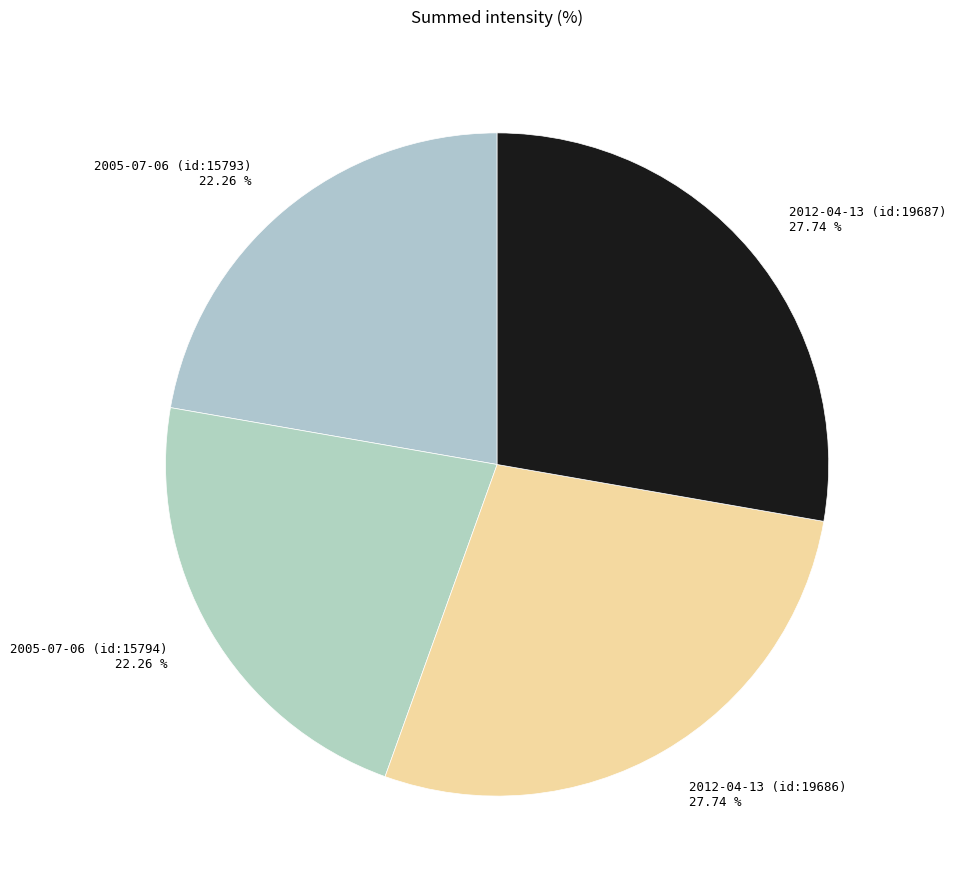

Combined, do 2005-07-06 (id:15793) and 2005-07-06 (id:15794) account for over 50%?

No